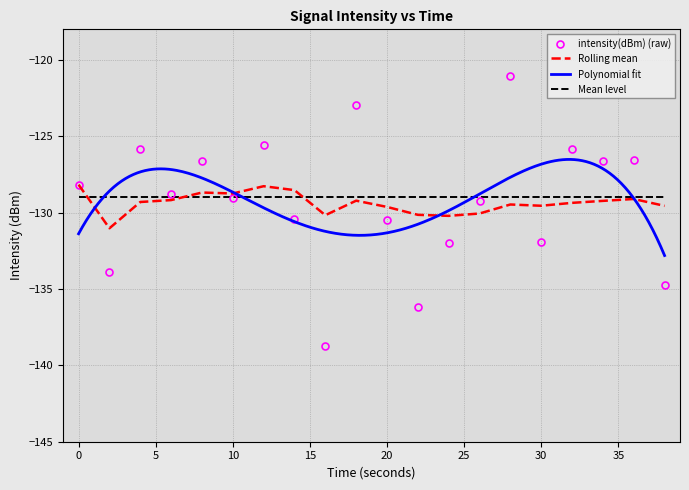

How many points are higher than both their immediate neighbors (excluding endpoints)?

7